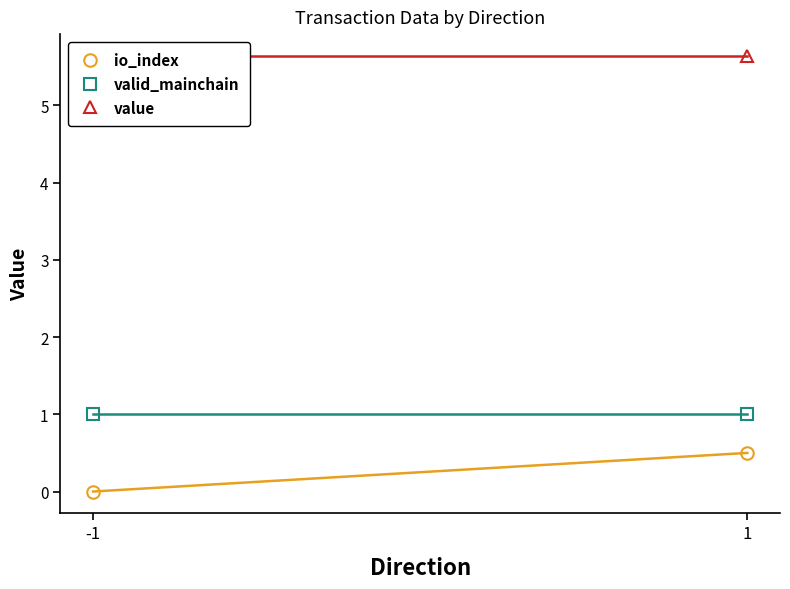

What are all the series names shown in the legend?

io_index, valid_mainchain, value